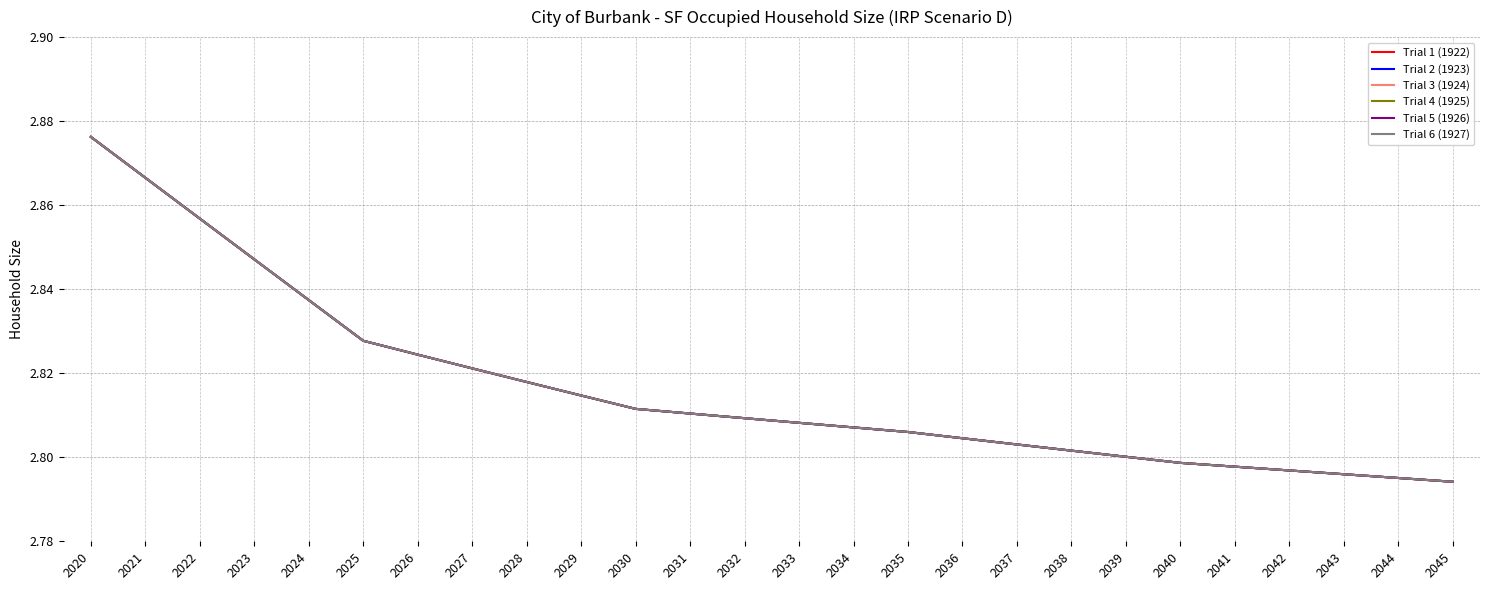

Count the Trial 4 (1925) values in the range 2 to 3.

26